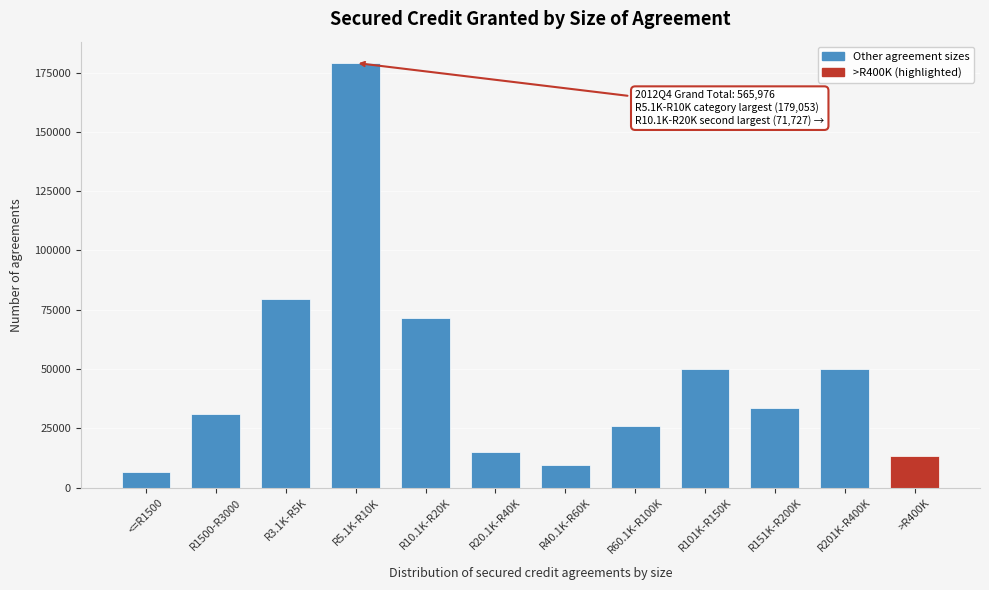

What is the maximum value shown in the chart?

179053